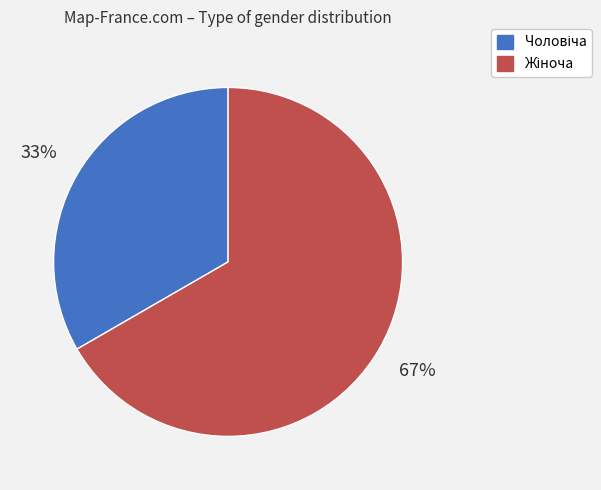

Is there any slice that represents more than half of the pie?

Yes